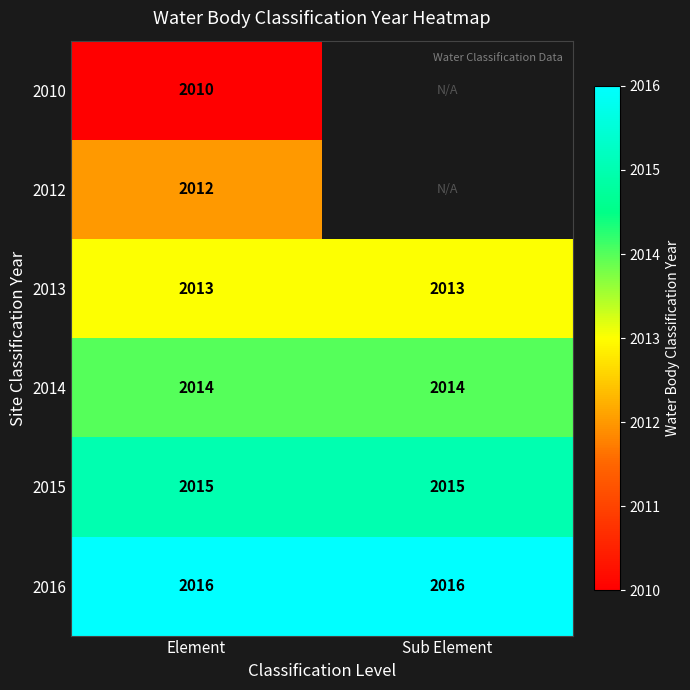

What is the difference between the highest and lowest values at Element?

6